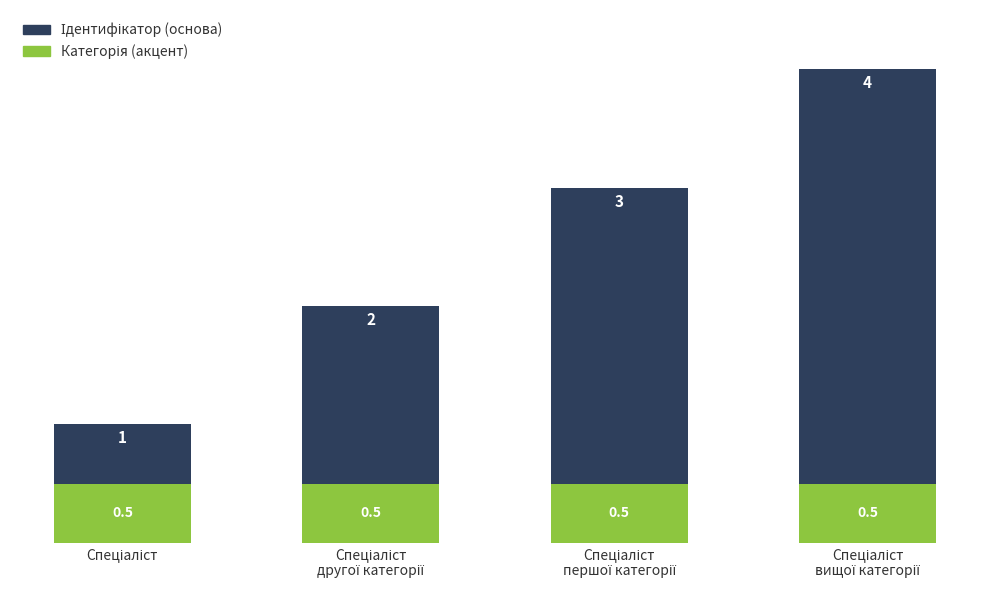

What is the difference between the maximum and minimum values in the Ідентифікатор (основа) series?

3.0